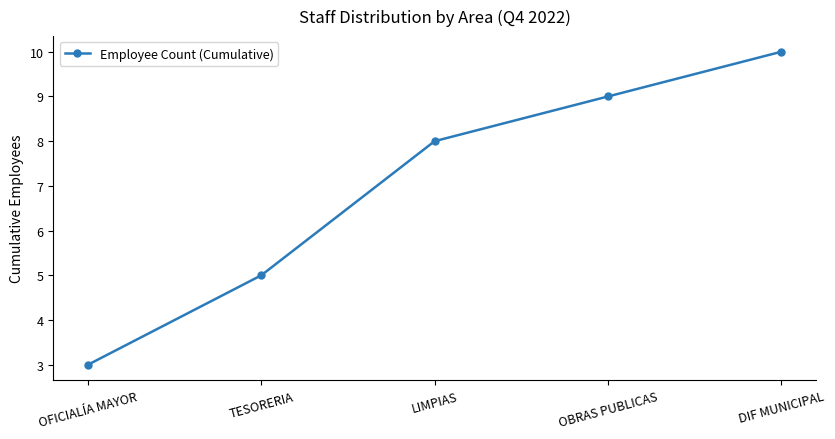

True or false: the data has more than 0 interior local peaks.

False